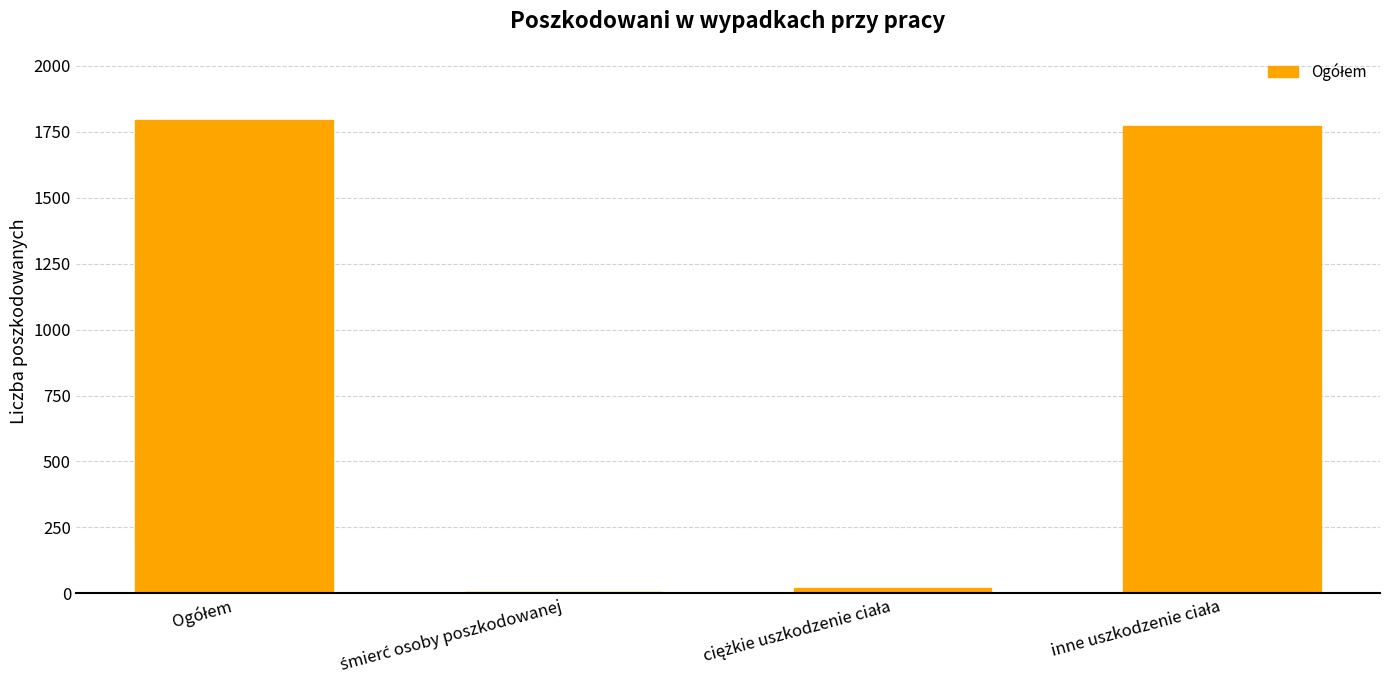

What is the sum of all values?

3590